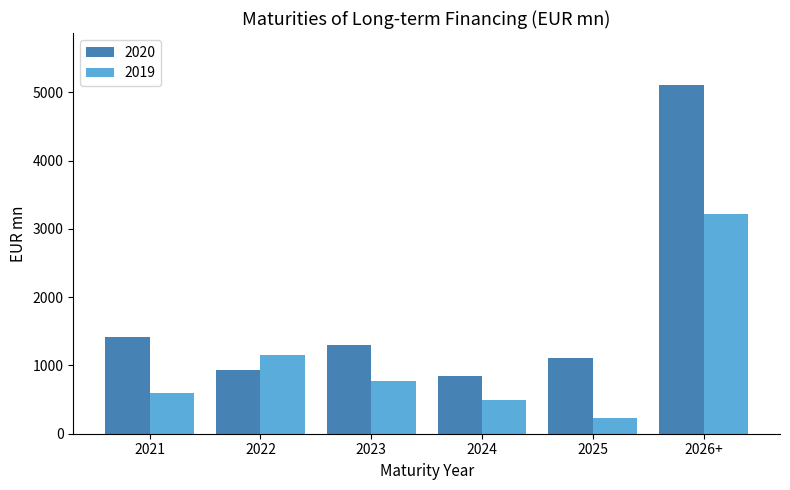

The 2020 series shows 850 at 2024. True or false?

True